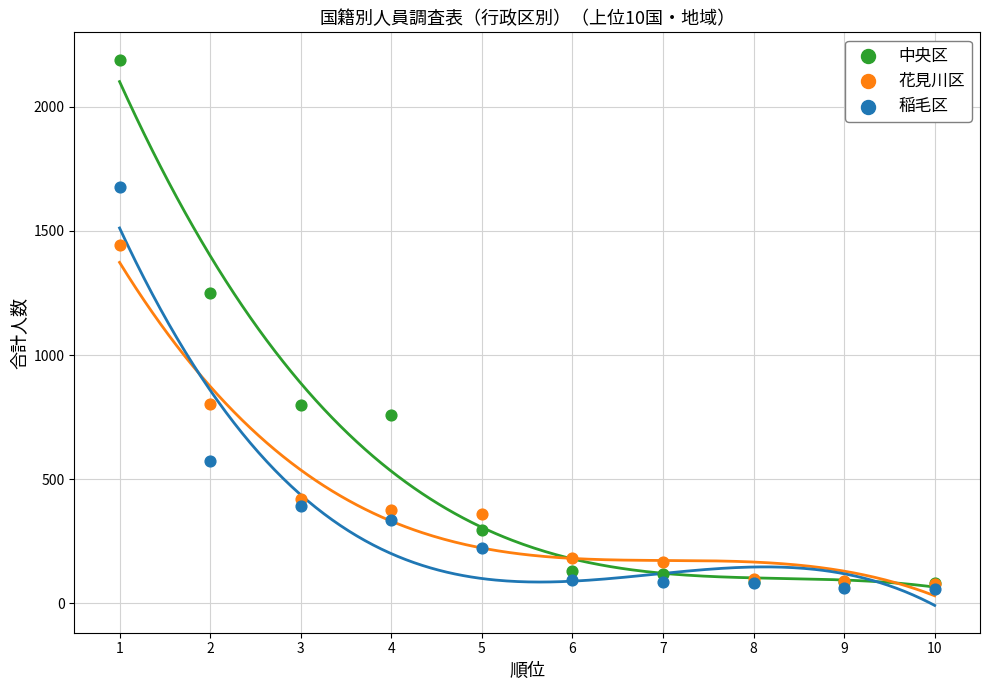

In the 中央区 series, what Y value is closest to 1136?

1249